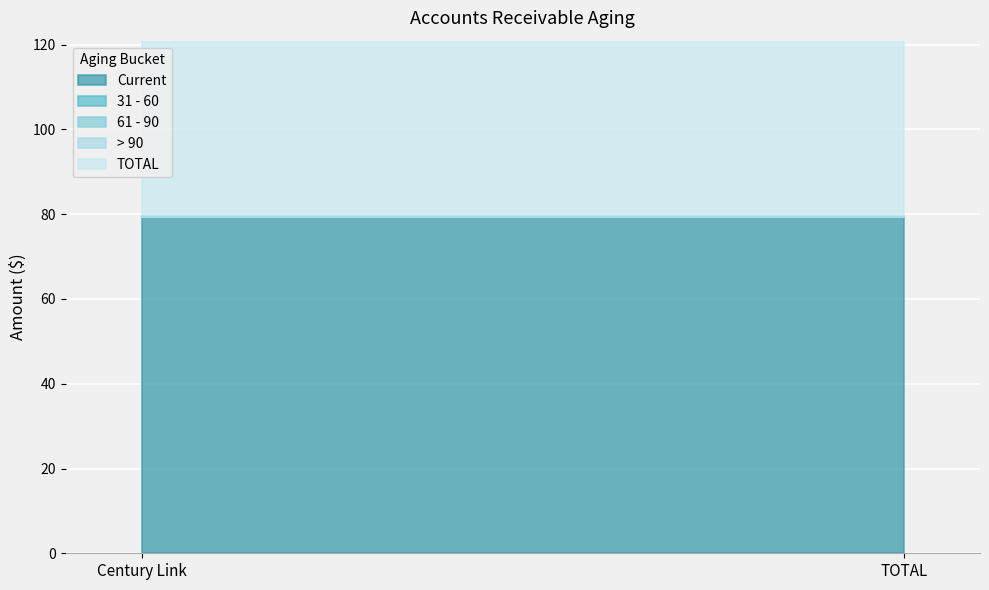

Is the value of > 90 at Century Link greater than the value of 31 - 60 at Century Link?

No